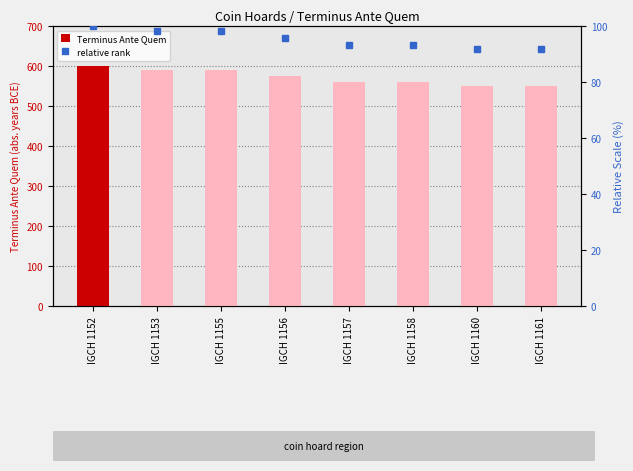

At which category is the sum across all series the highest?

IGCH 1152